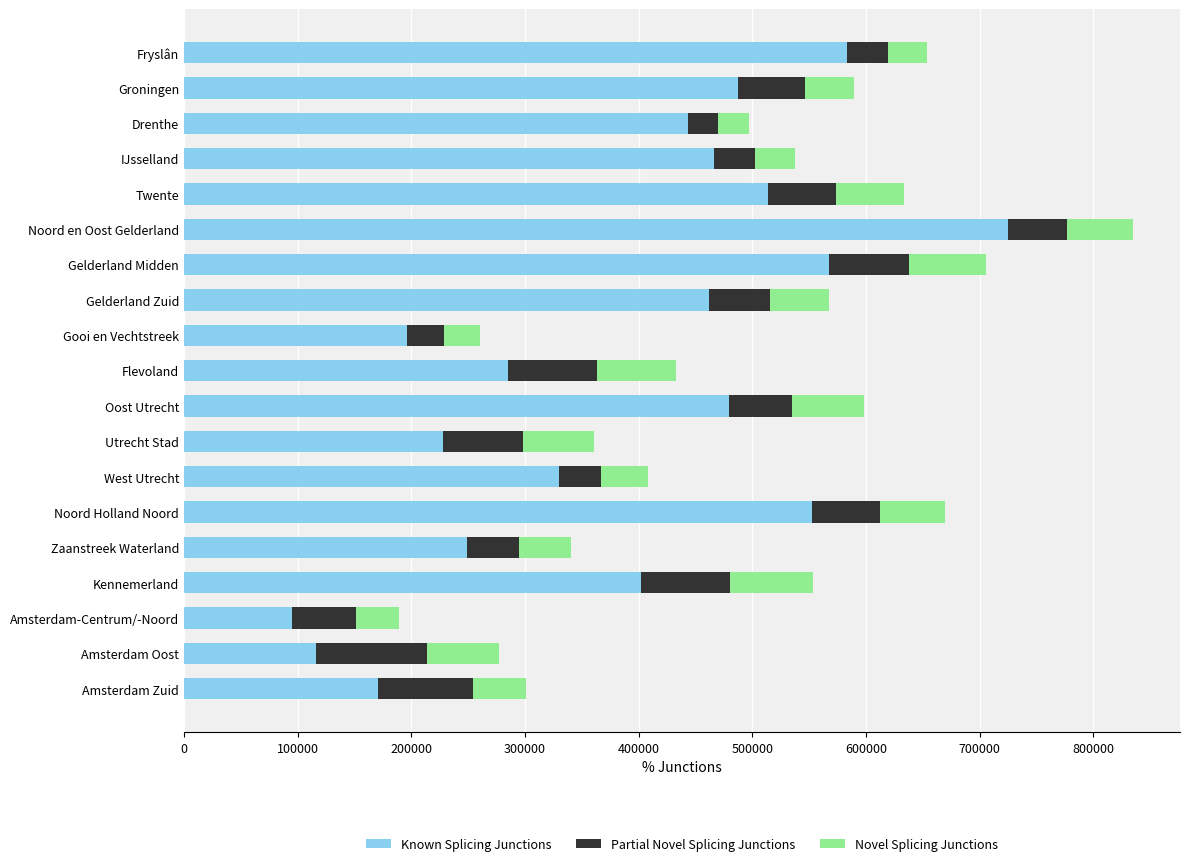

The Known Splicing Junctions series shows 330110 at West Utrecht. True or false?

True